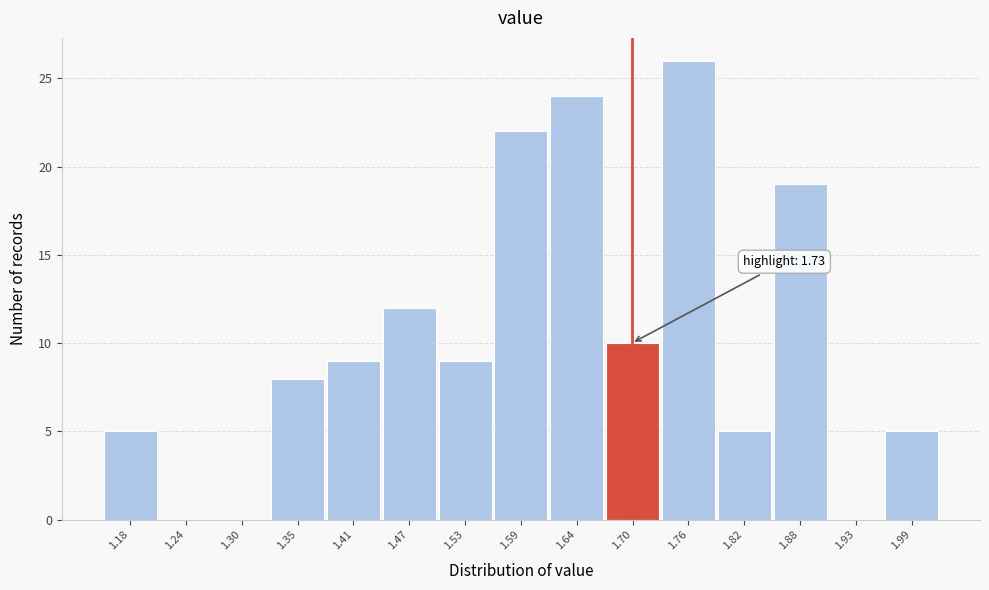

Reading left to right, what are all the values shown in this chart?

1.18=5	1.24=0	1.30=0	1.35=8	1.41=9	1.47=12	1.53=9	1.59=22	1.64=24	1.70=10	1.76=26	1.82=5	1.88=19	1.93=0	1.99=5